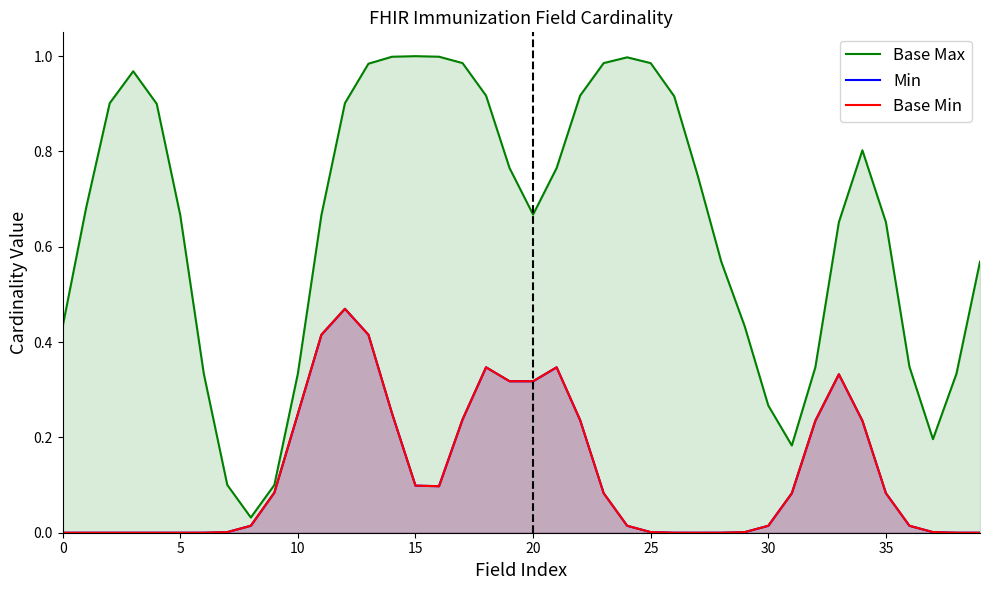

True or false: Base Max and Min cross at least once.

False